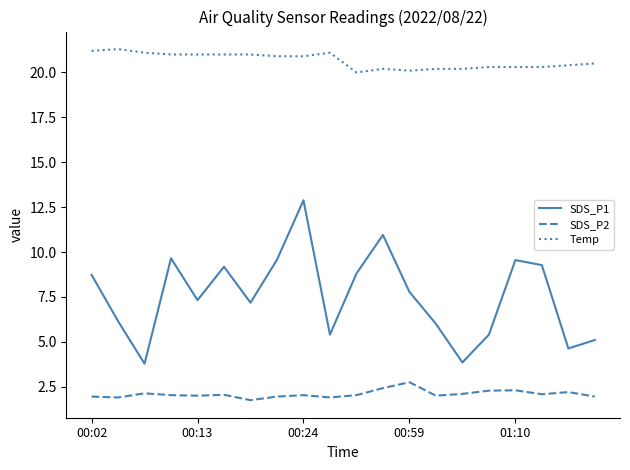

True or false: SDS_P2 and Temp intersect in this chart.

False